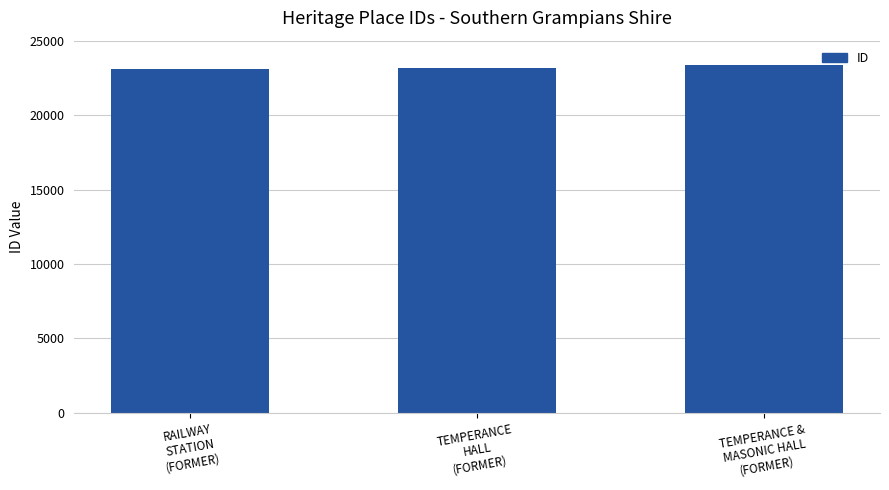

True or false: the data shows 23355 at TEMPERANCE &
MASONIC HALL
(FORMER).

True